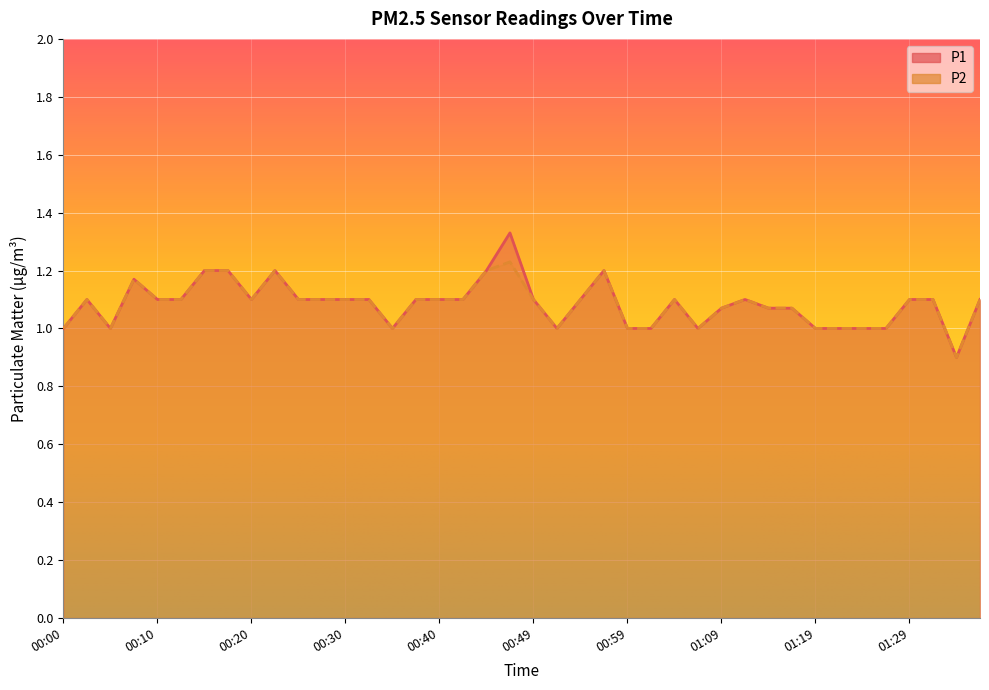

What is the value of the P2 point at the 12th from the left?

1.1